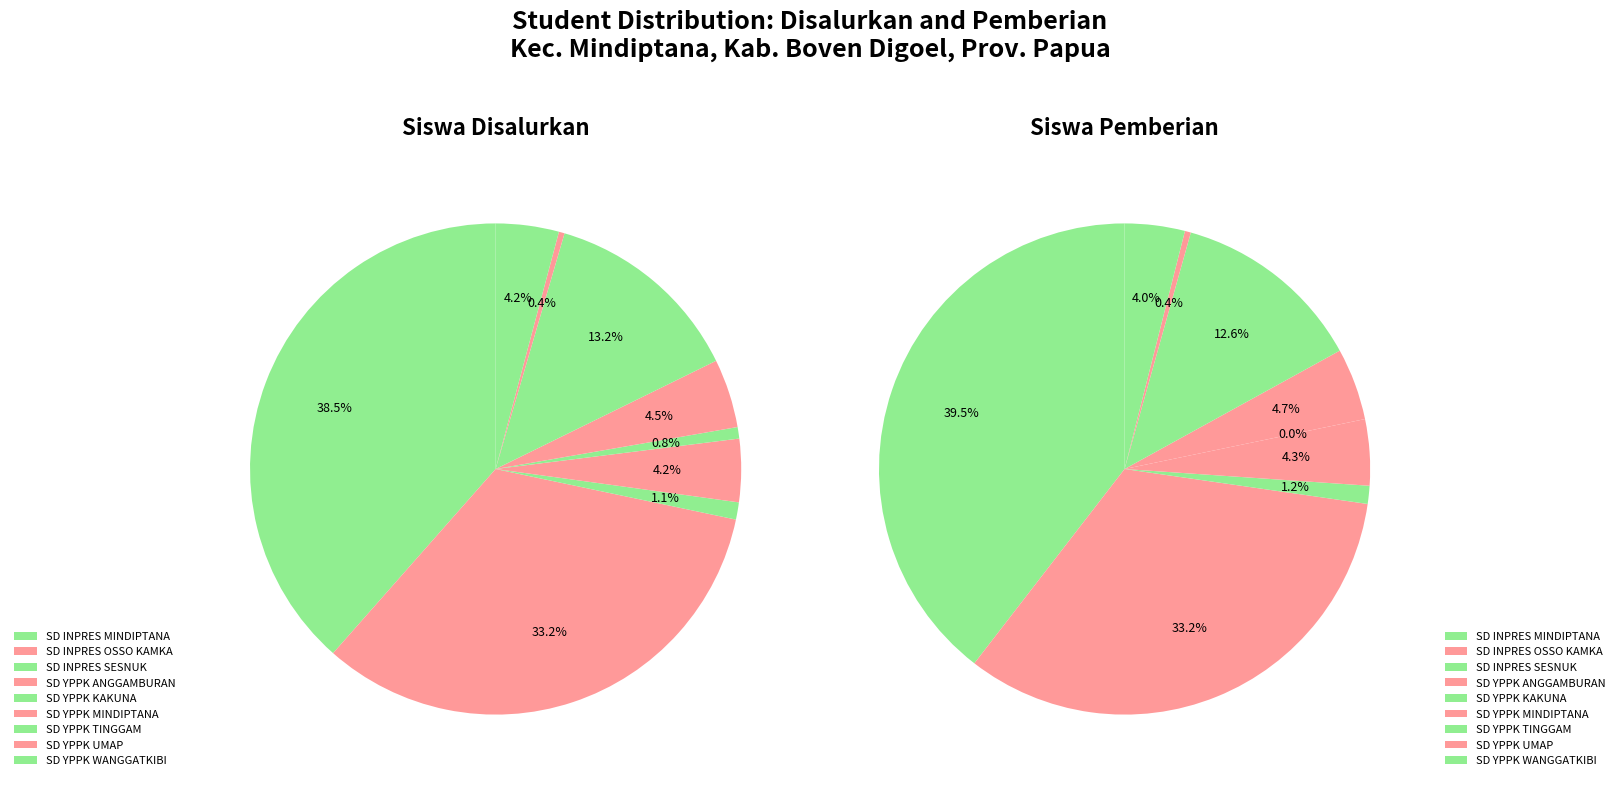

Is it true that values_disalurkan is 28% of the pie?

False